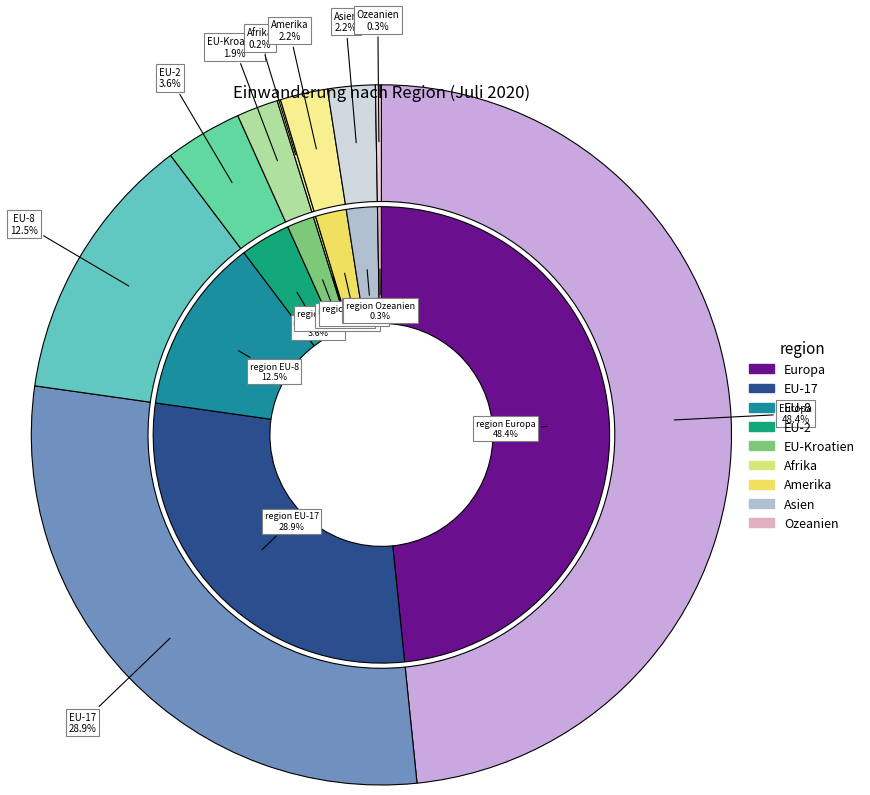

True or false: Ozeanien accounts for 8% of the total.

False